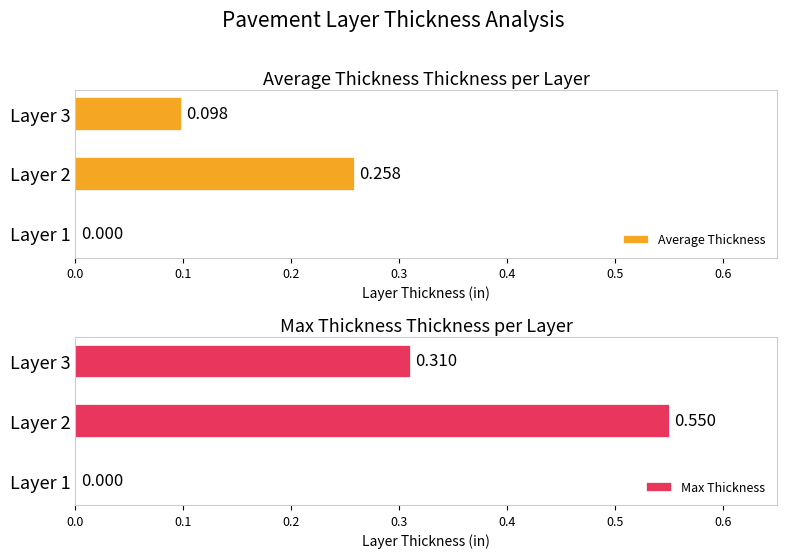

What is the value of the Max Thickness bar at the 2nd from the left?

0.6